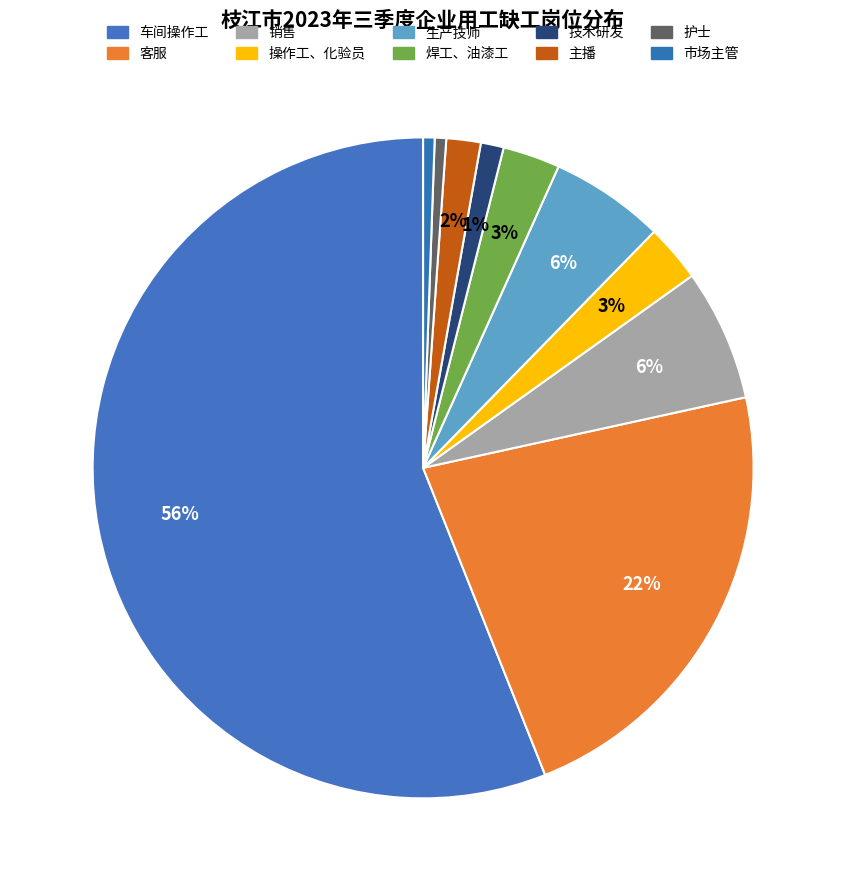

How many segments does this pie chart have?

10